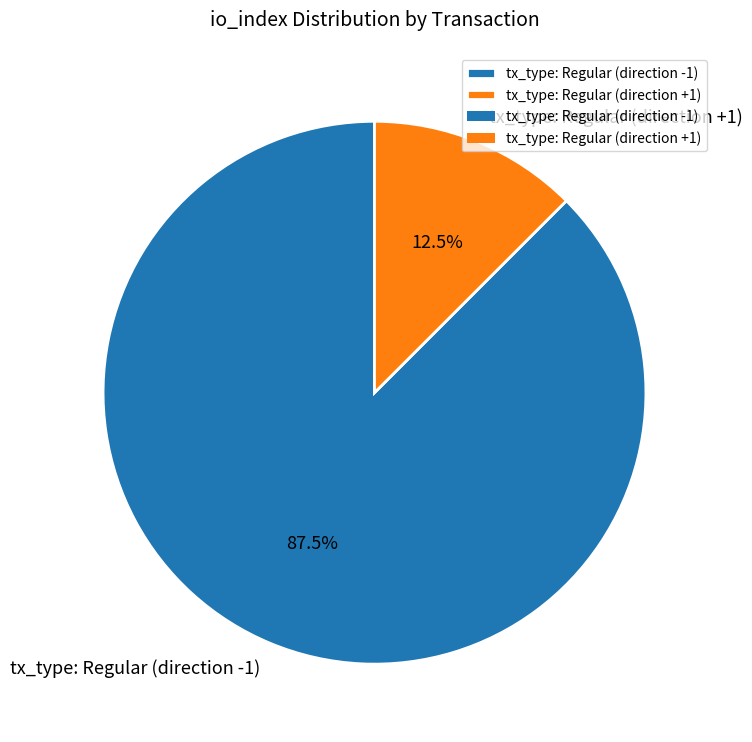

What is the largest slice in the pie chart?

tx_type: Regular (direction -1)